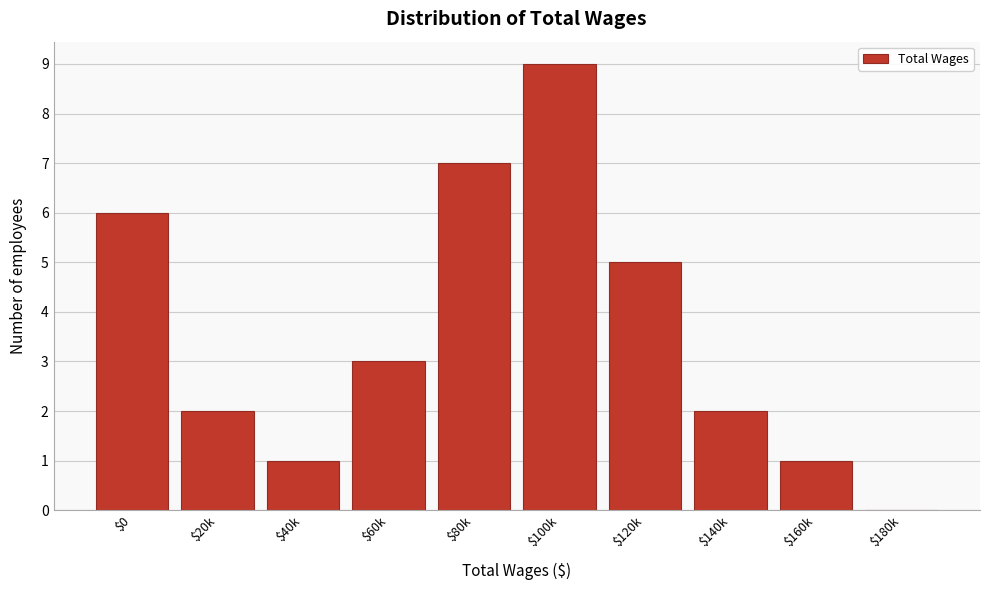

What is the sum of all values?

36